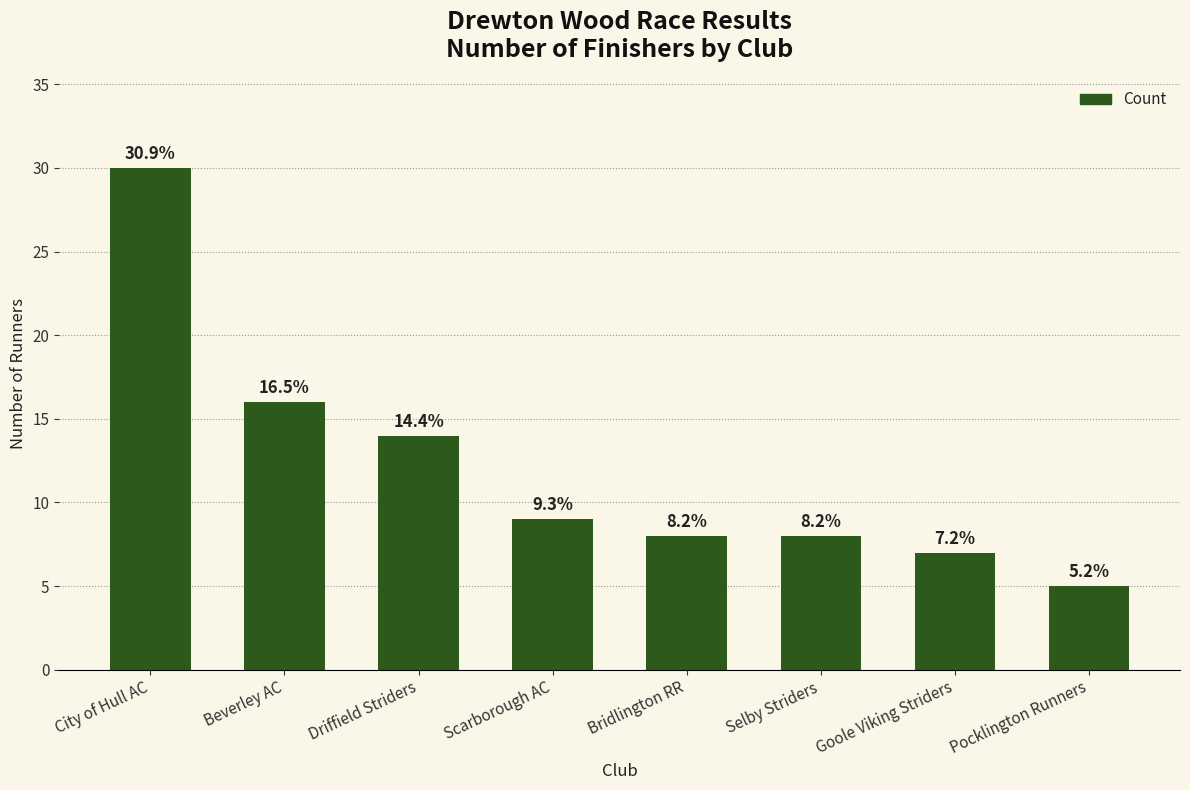

Are the bars grouped side by side (vs. stacked)?

No